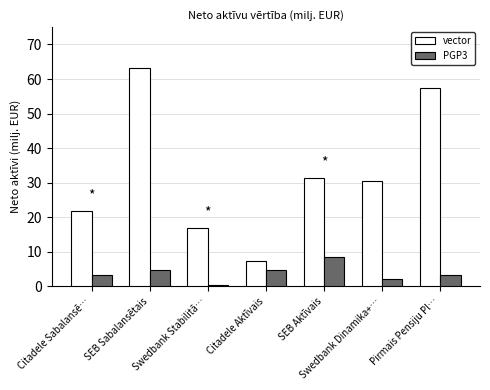

At which category does the chart reach its minimum across all series?

Swedbank Stabilitā…